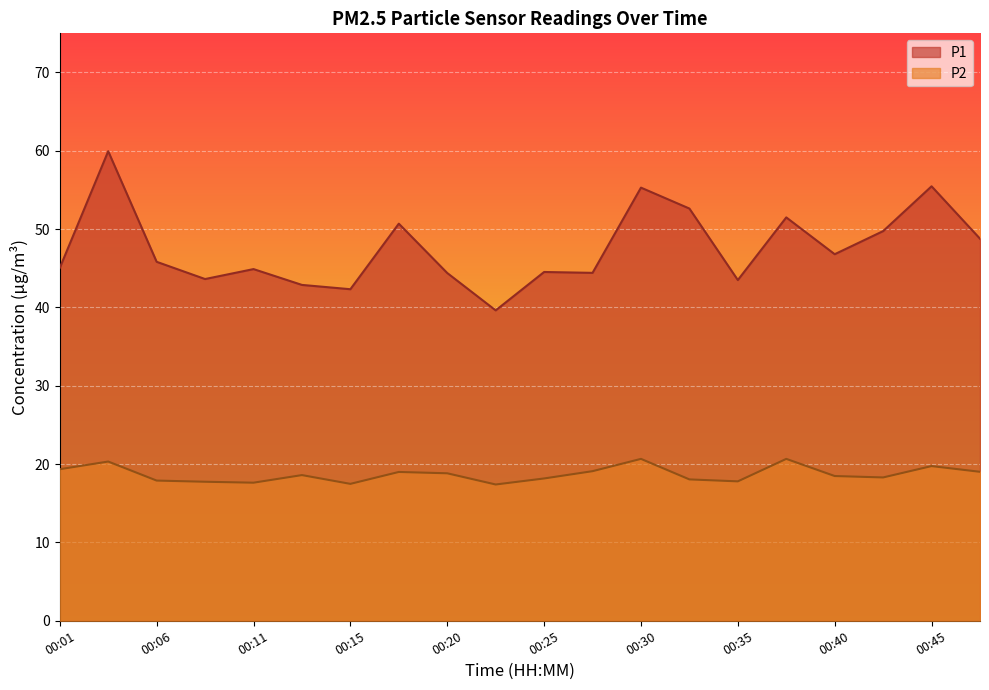

What is the value of the P2 point at the 1st from the left?

19.4